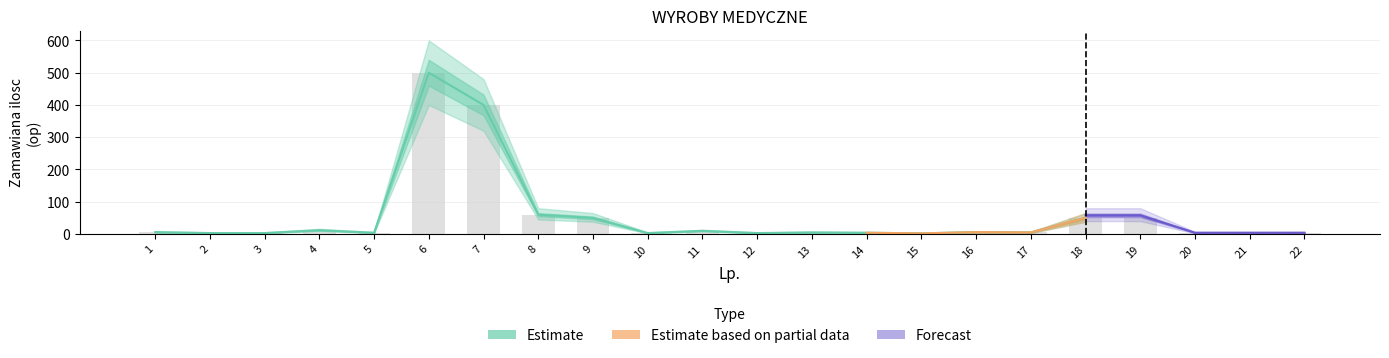

Rank the categories by Forecast_lower value from lowest to highest.

15, 2, 3, 10, 12, 20, 21, 22, 5, 14, 13, 17, 1, 16, 11, 4, 9, 18, 19, 8, 7, 6